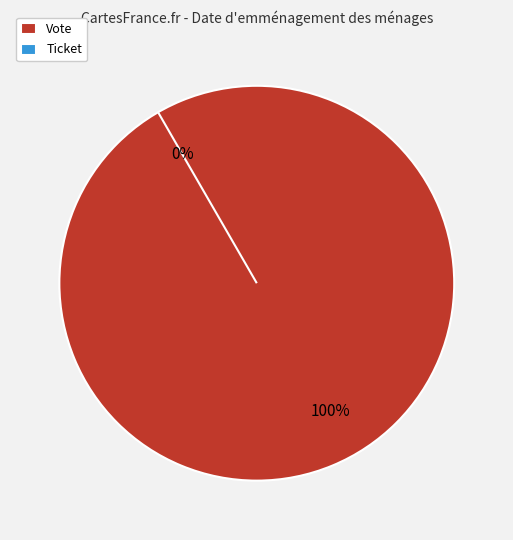

Is it true that Vote is 91% of the pie?

False